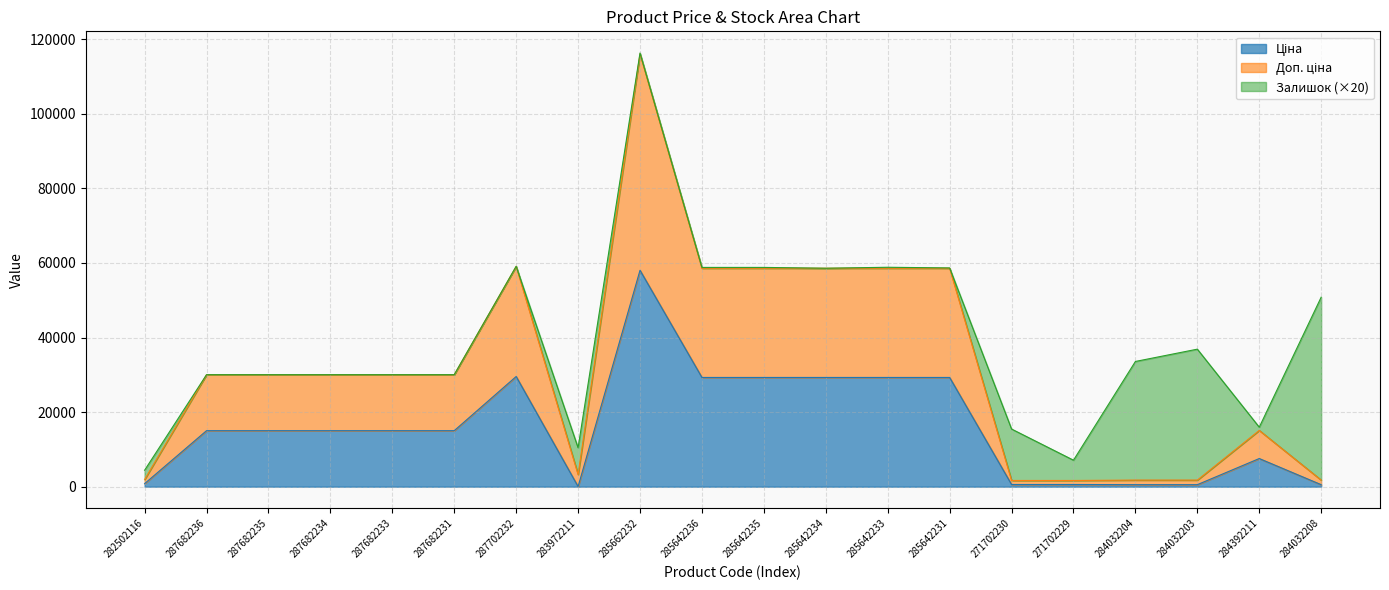

What is the total value across all series at 285642234?

58589.8